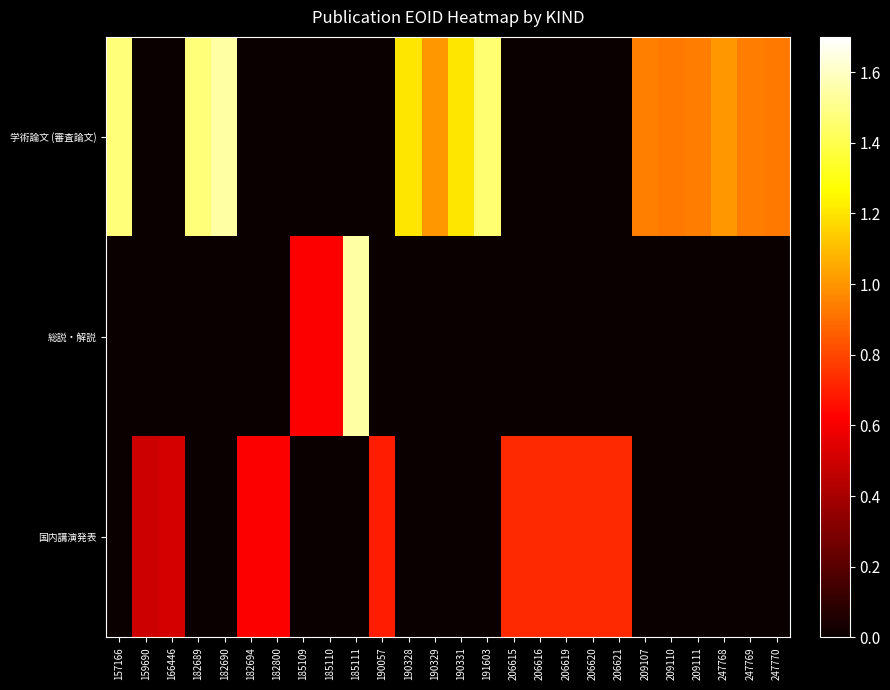

List the series in order of their overall mean, highest first.

学術論文 (審査論文), 国内講演発表, 総説・解説